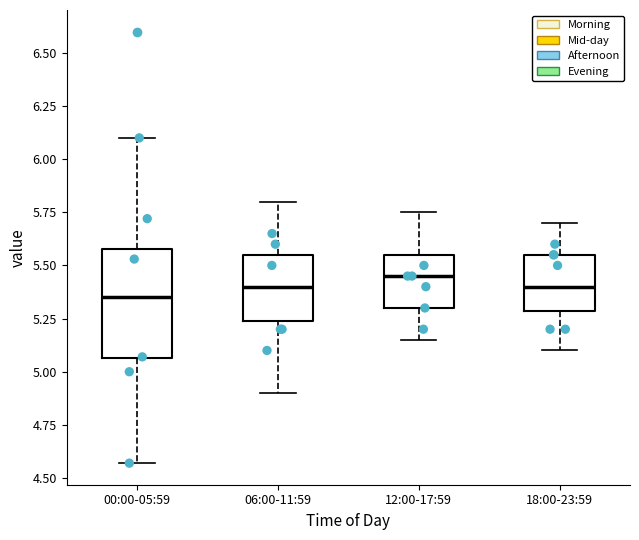

Reading left to right, transcribe this box plot: for each box, give where its median line is, the range the box spans, and where its two whiskers end, as read against the y-axis. The values are not printed on the chart, so give them approximately, as read against the axis.

00:00-05:59: median 5.35, box 5.05 to 5.60, whiskers 4.55 to 6.10
06:00-11:59: median 5.40, box 5.25 to 5.55, whiskers 4.90 to 5.80
12:00-17:59: median 5.45, box 5.30 to 5.55, whiskers 5.15 to 5.75
18:00-23:59: median 5.40, box 5.30 to 5.55, whiskers 5.10 to 5.70